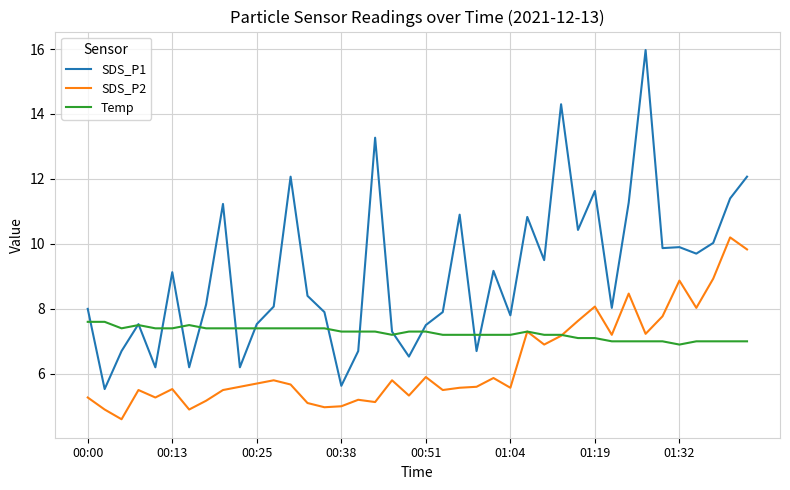

How many lines are shown in the chart?

3